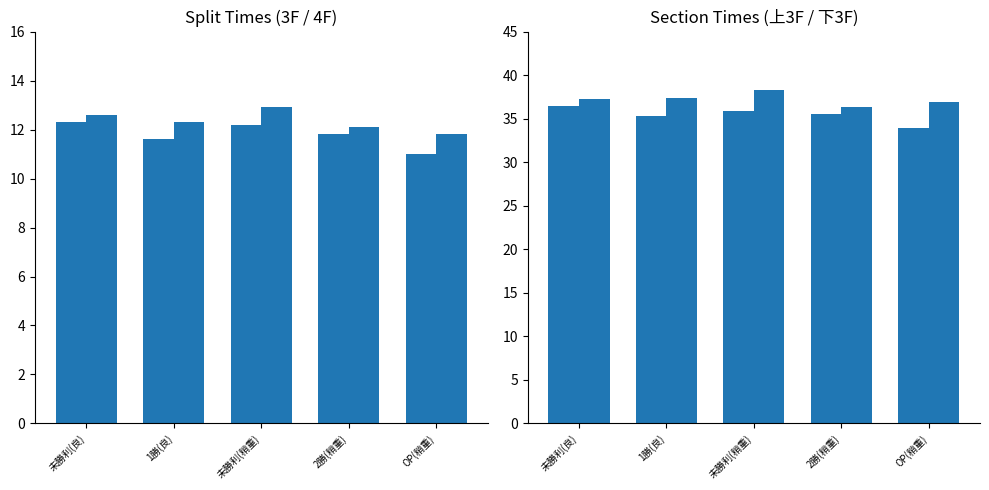

How many values in the 下3F series are below 37?

2